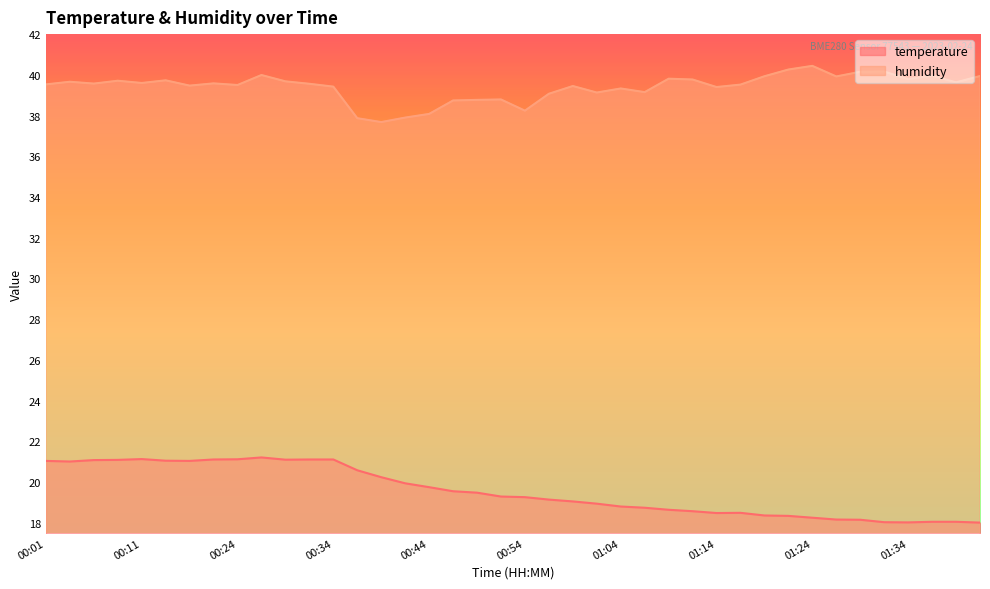

True or false: humidity and temperature cross at least once.

False